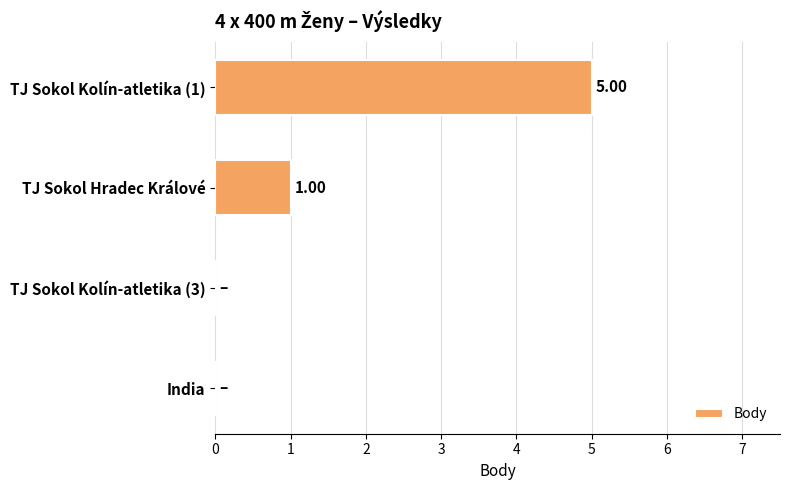

What is the maximum value shown in the chart?

5